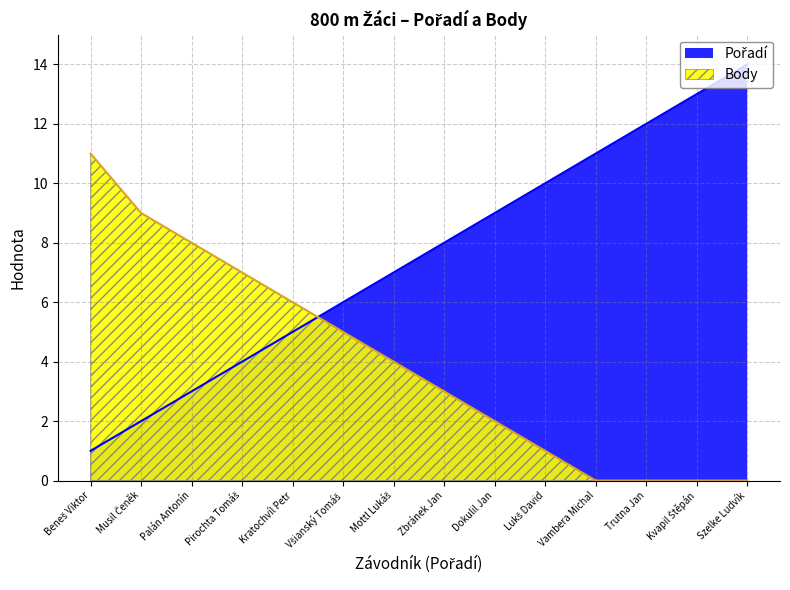

Reading right to left, list all the values displayed in this chart.

Pořadí: 14	13	12	11	10	9	8	7	6	5	4	3	2	1
Body: 0	0	0	0	1	2	3	4	5	6	7	8	9	11